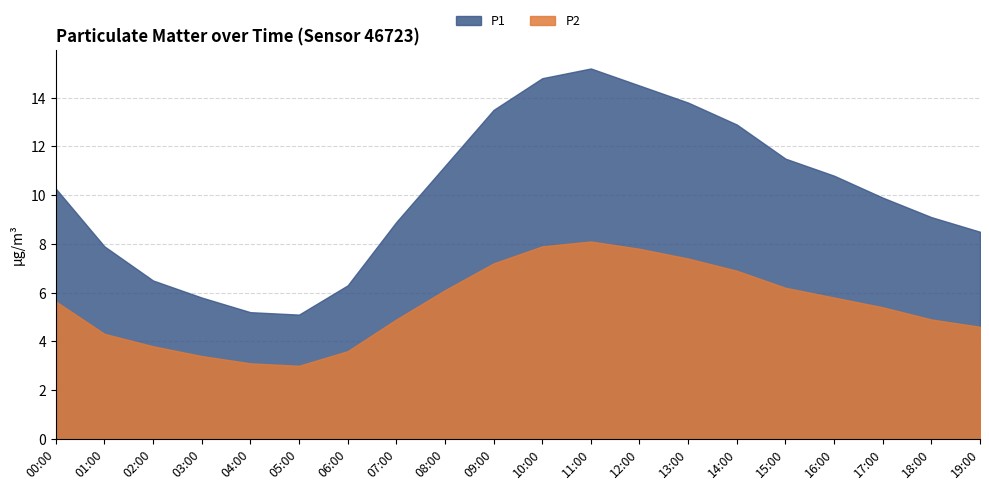

What is the label of the 20th point from the right?

00:00